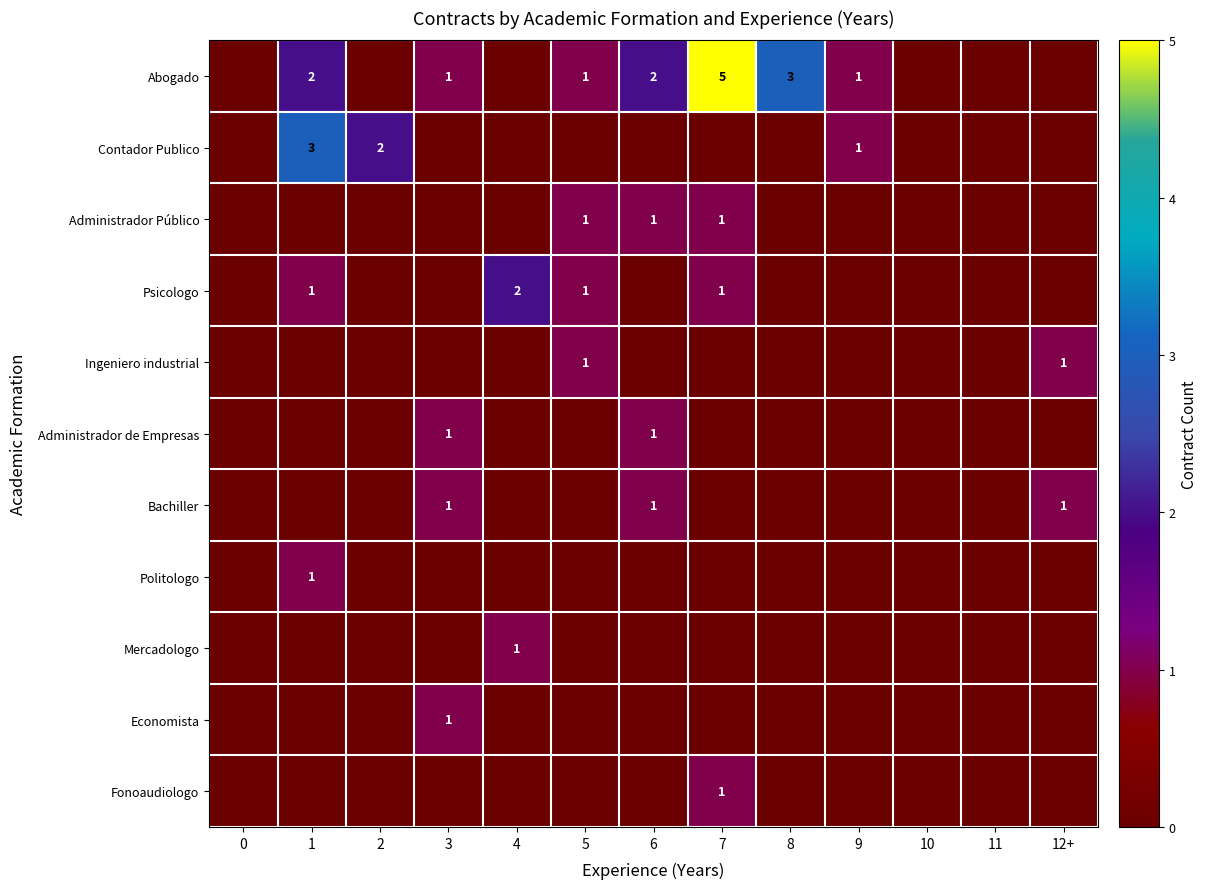

What is the sum of the Abogado values at 3 and 7?

6